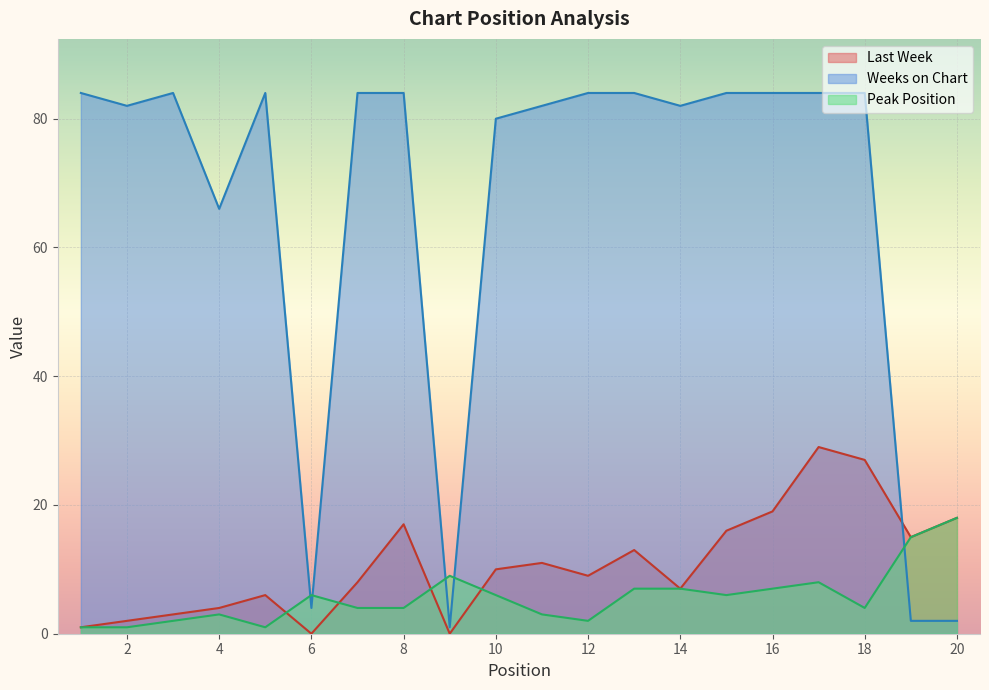

How many categories are shown in the chart?

20